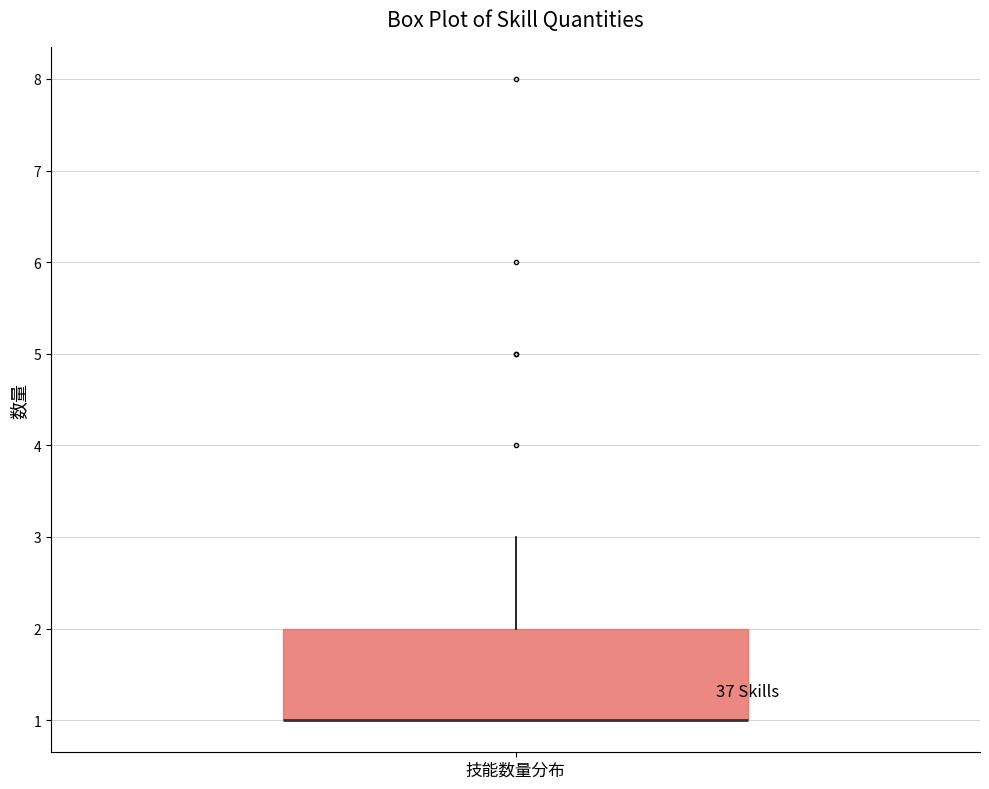

Where does the upper whisker of the box for 技能数量分布 end on the y-axis? The values are not printed on the chart, so give them approximately, as read against the axis.

3